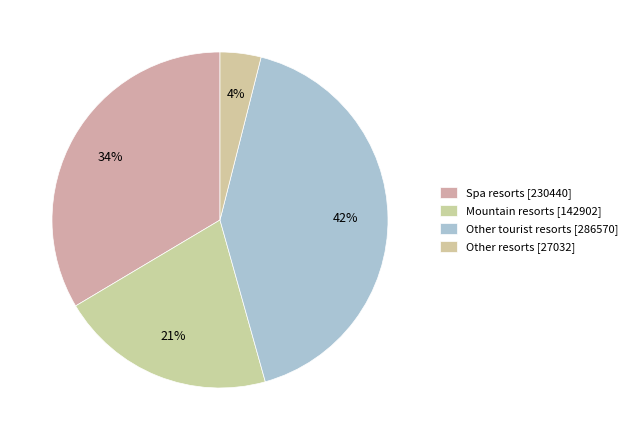

How many slices are in this pie chart?

4